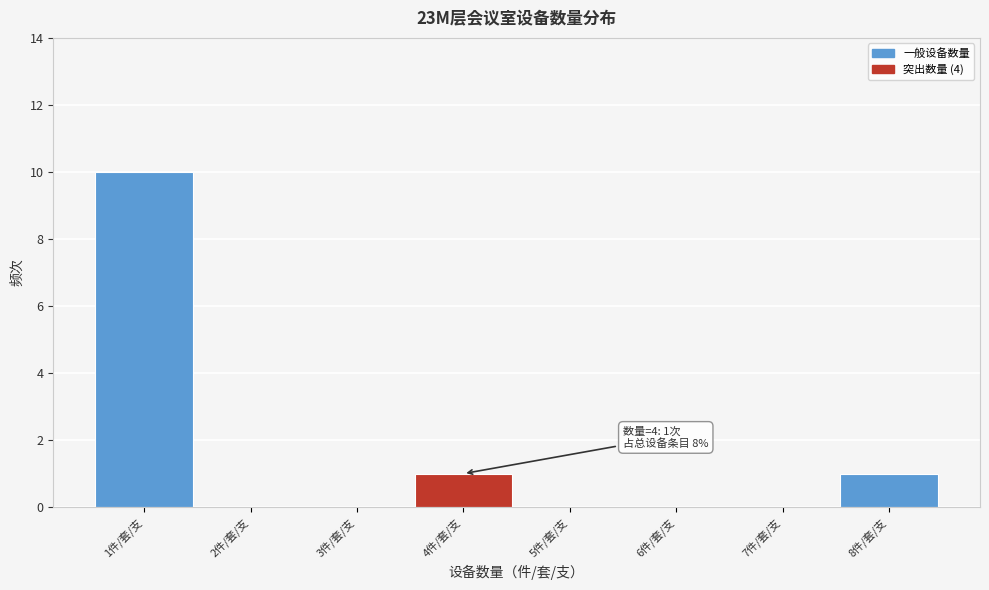

Which range on the x-axis has the tallest bar?

0.5 to 1.5